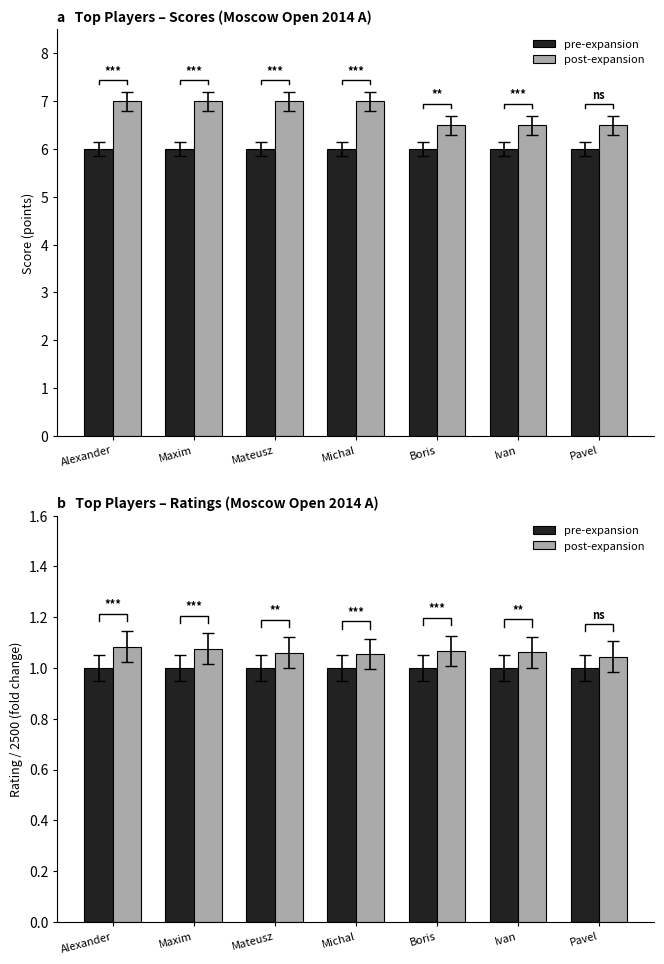

What value does the pre-expansion series have at Alexander?

1.0